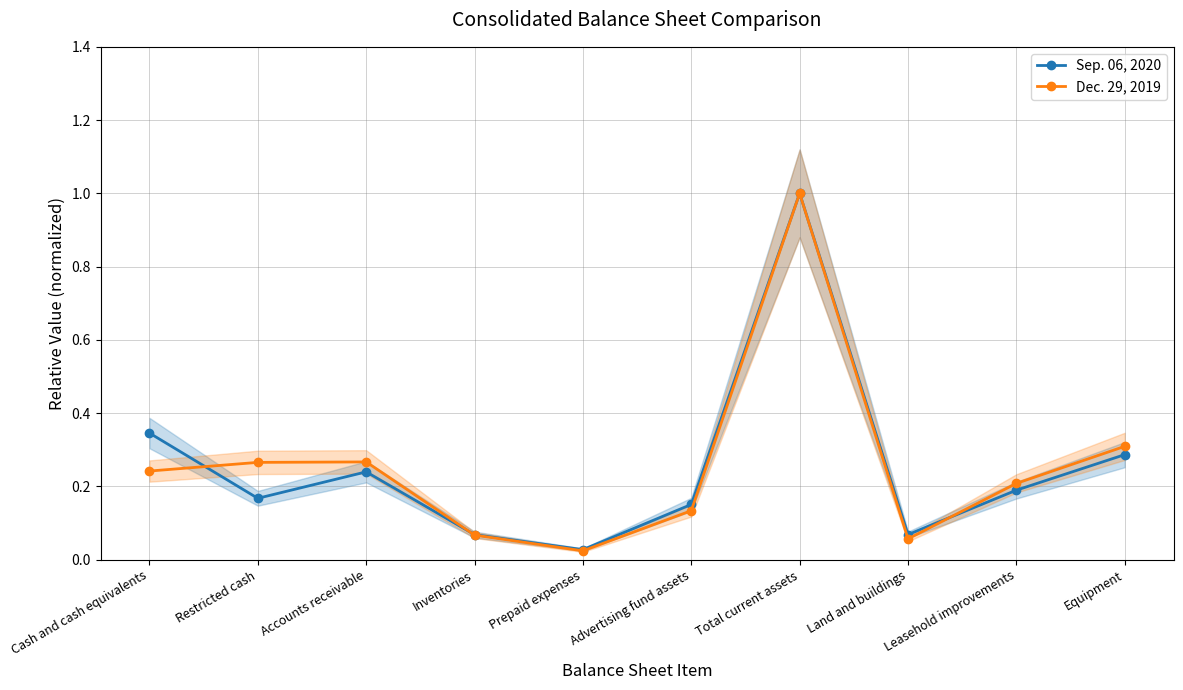

Rank the categories by Sep. 06, 2020 value from highest to lowest.

Total current assets, Cash and cash equivalents, Equipment, Accounts receivable, Leasehold improvements, Restricted cash, Advertising fund assets, Land and buildings, Inventories, Prepaid expenses